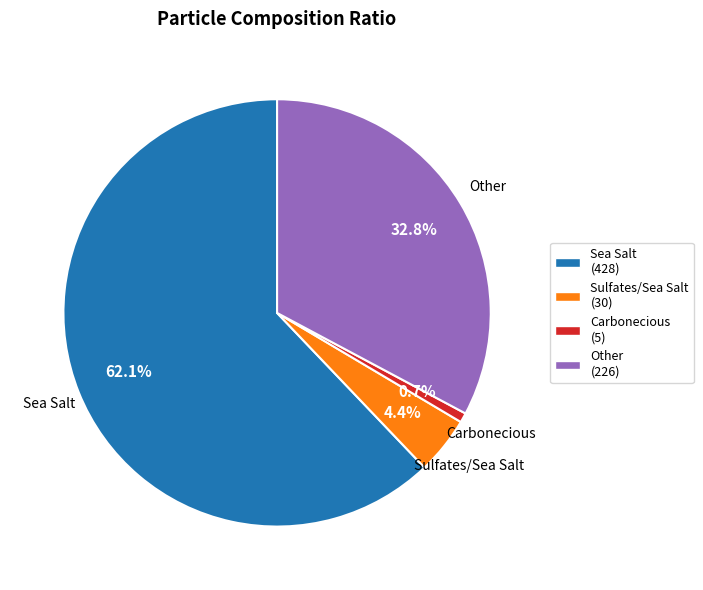

How many slices are in this pie chart?

4